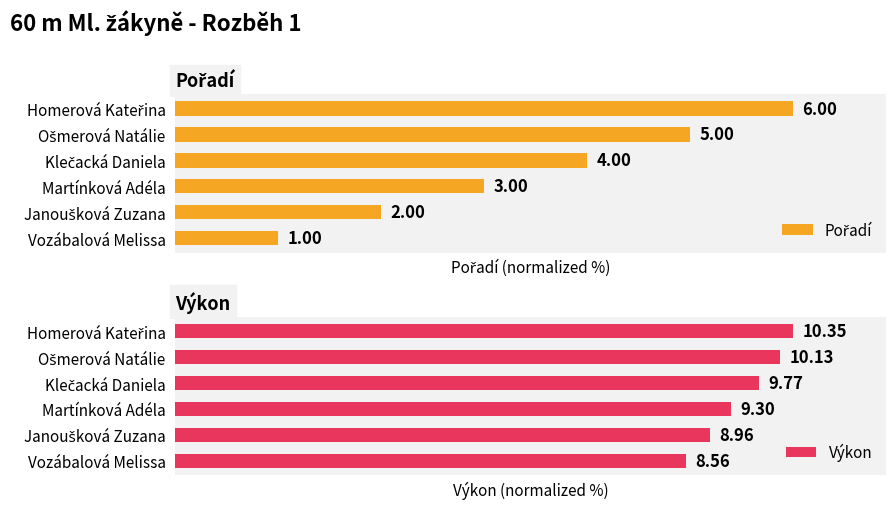

How many groups of bars are there?

6